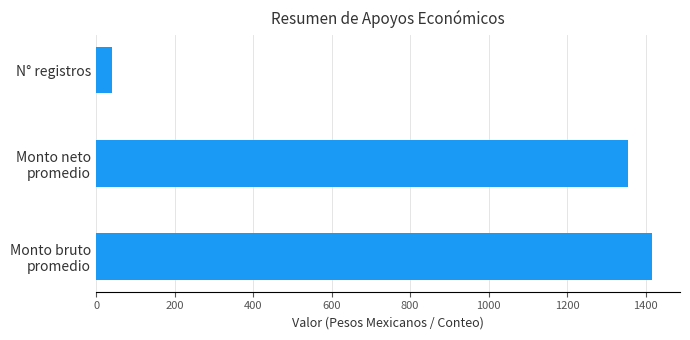

What is the difference between the maximum and minimum values?

1375.5